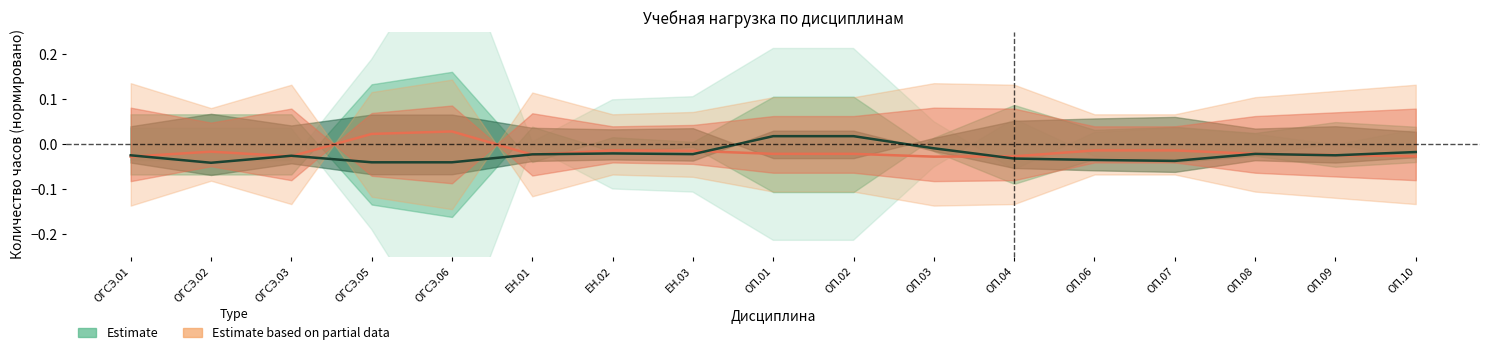

How many values are below 0?

15